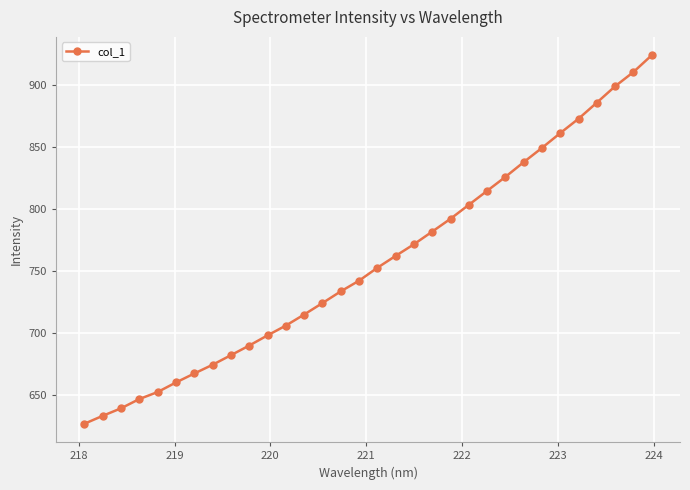

How many data points are less than 752?

16